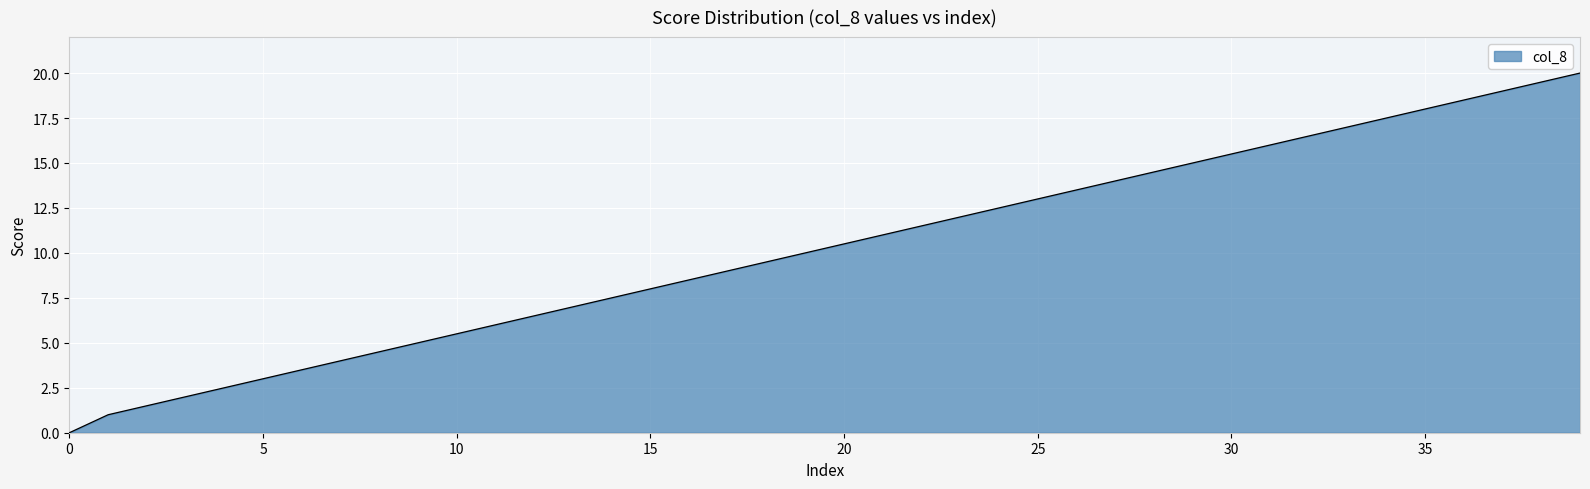

What is the difference between the maximum and second lowest values?

19.0